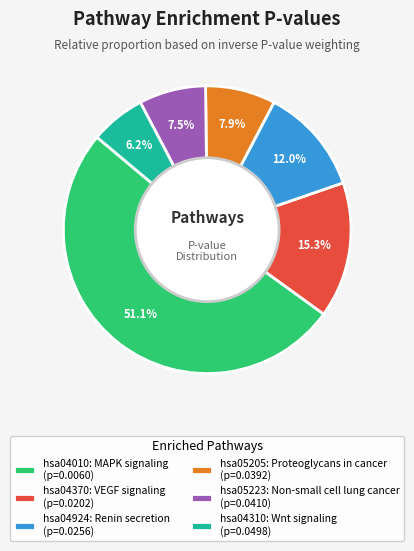

To the nearest percent, what is the combined percentage of hsa04310: Wnt signaling and hsa04010: MAPK signaling?

57%